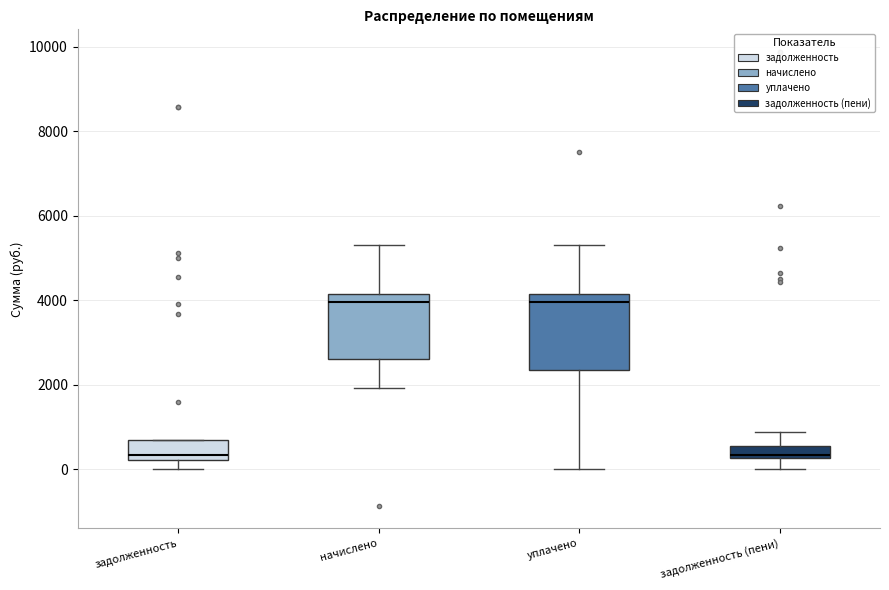

Where does the lower whisker of the box for задолженность (пени) end on the y-axis? The values are not printed on the chart, so give them approximately, as read against the axis.

0